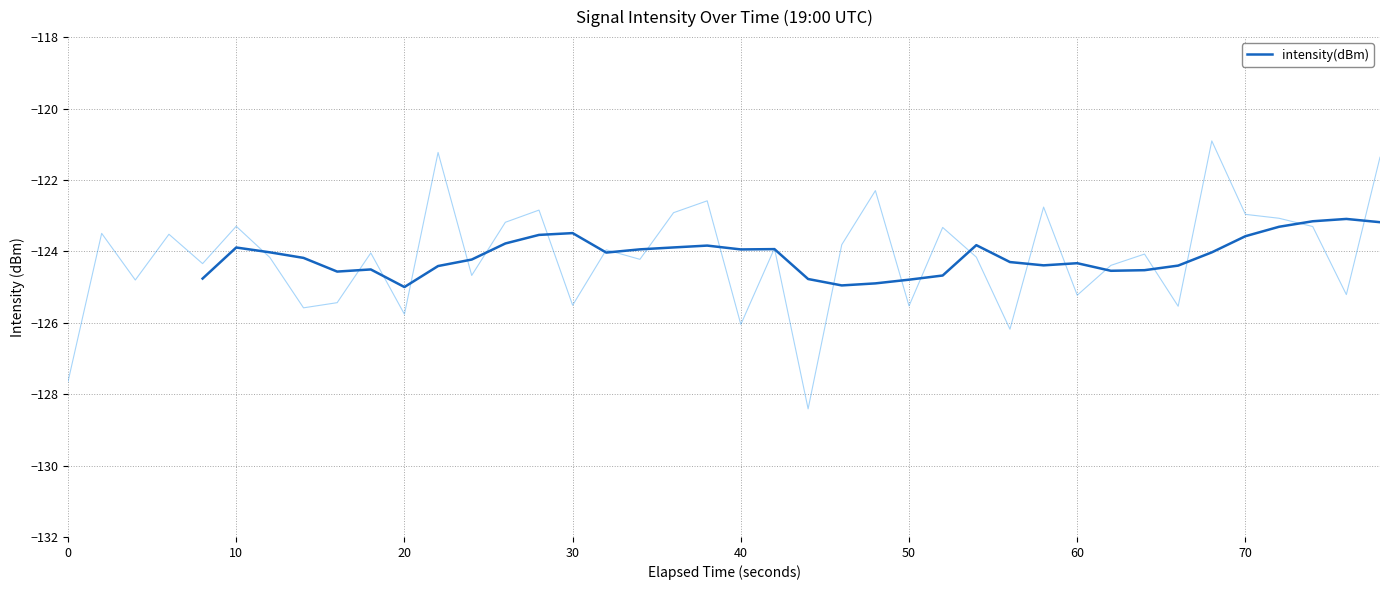

Is it true that intensity(dBm) equals -210.4 at 70?

False